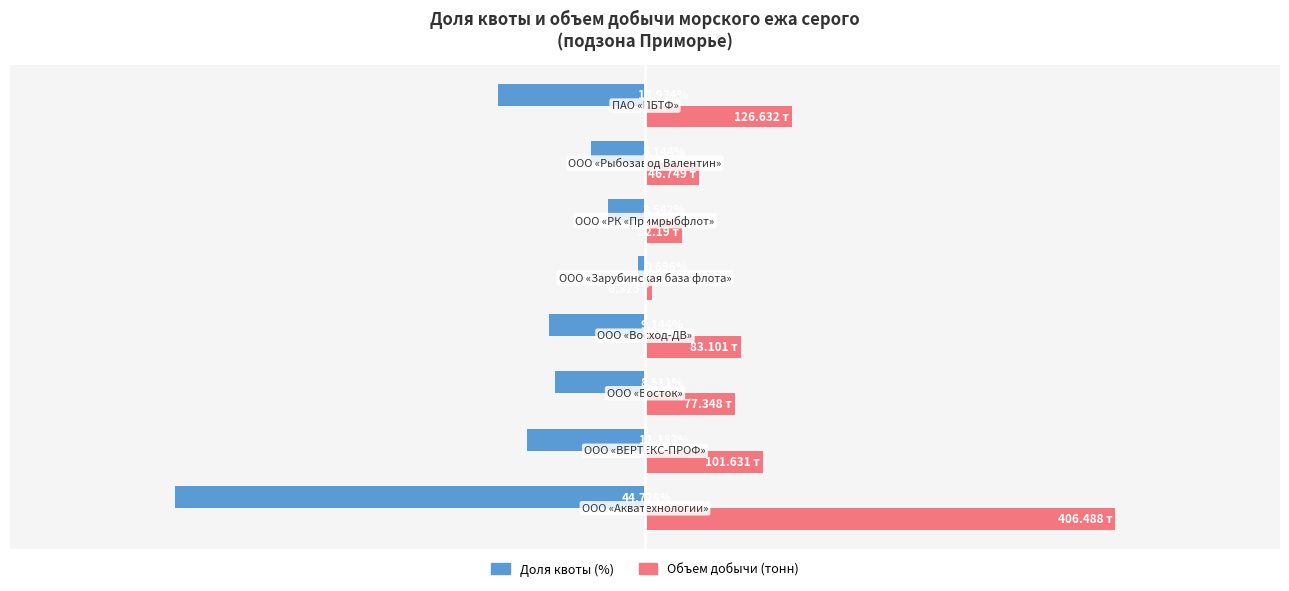

Which series has the largest total across all categories?

Объем добычи (тонн)